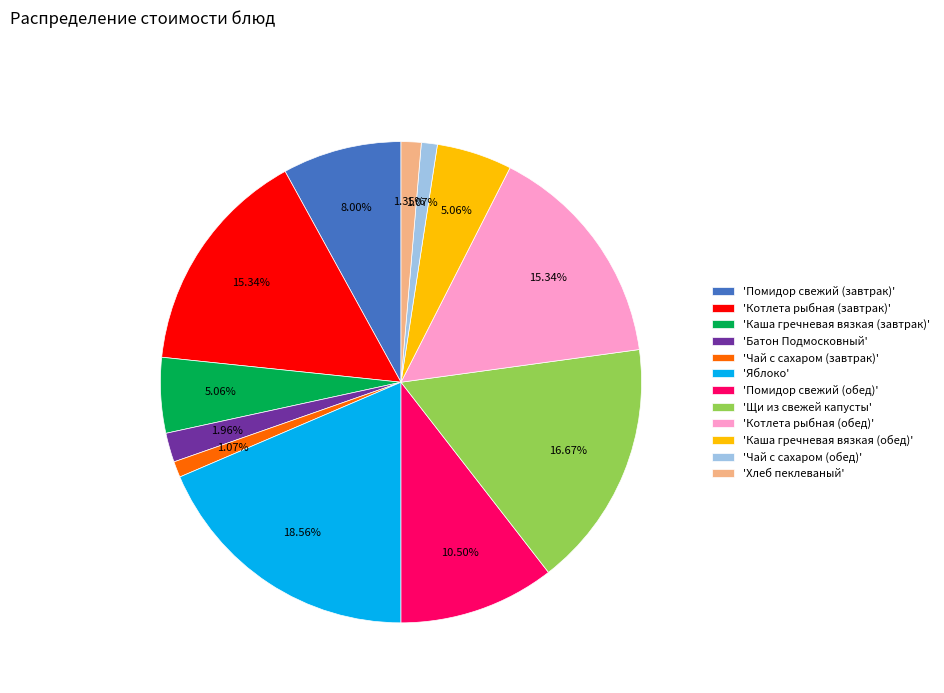

To the nearest percent, what is the difference between the largest and smallest slice percentages?

17%